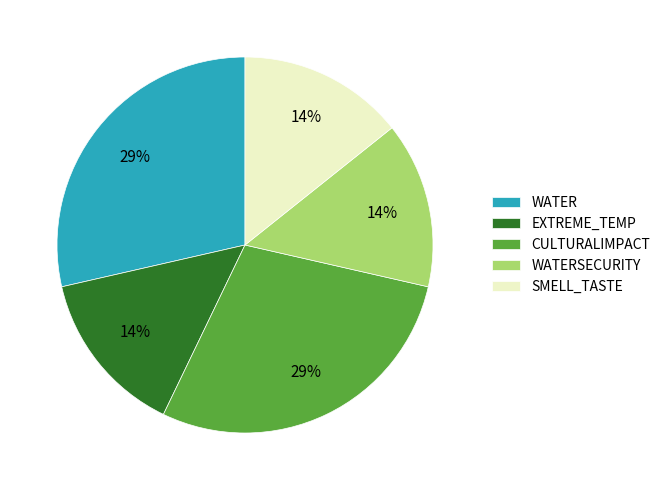

Does CULTURALIMPACT account for over 50% of the chart?

No